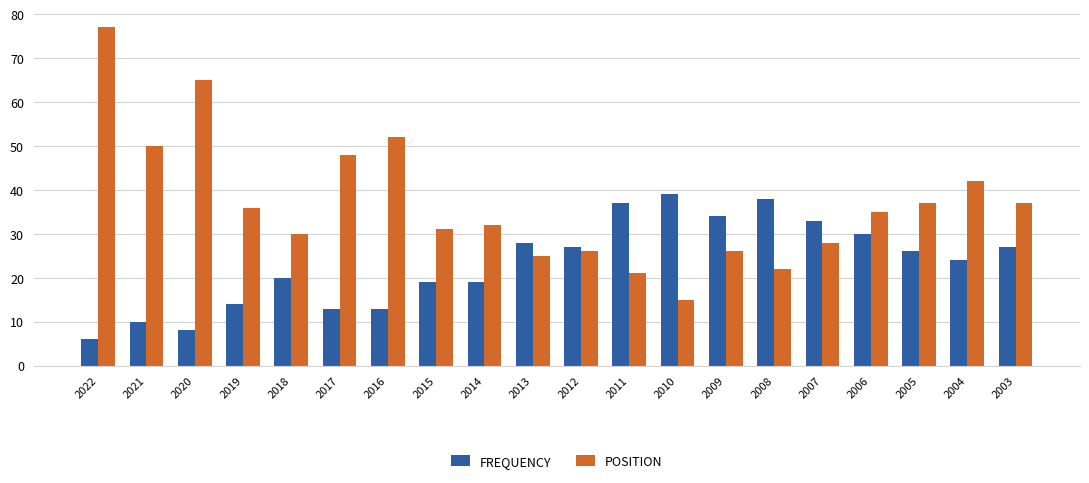

What are all the series names shown in the legend?

FREQUENCY, POSITION